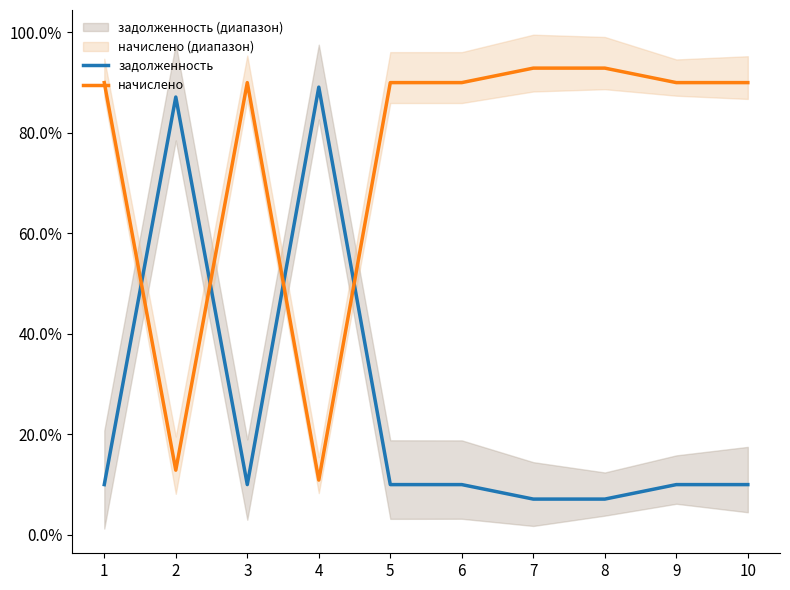

True or false: начислено has more than 1 points higher than both neighbors.

True